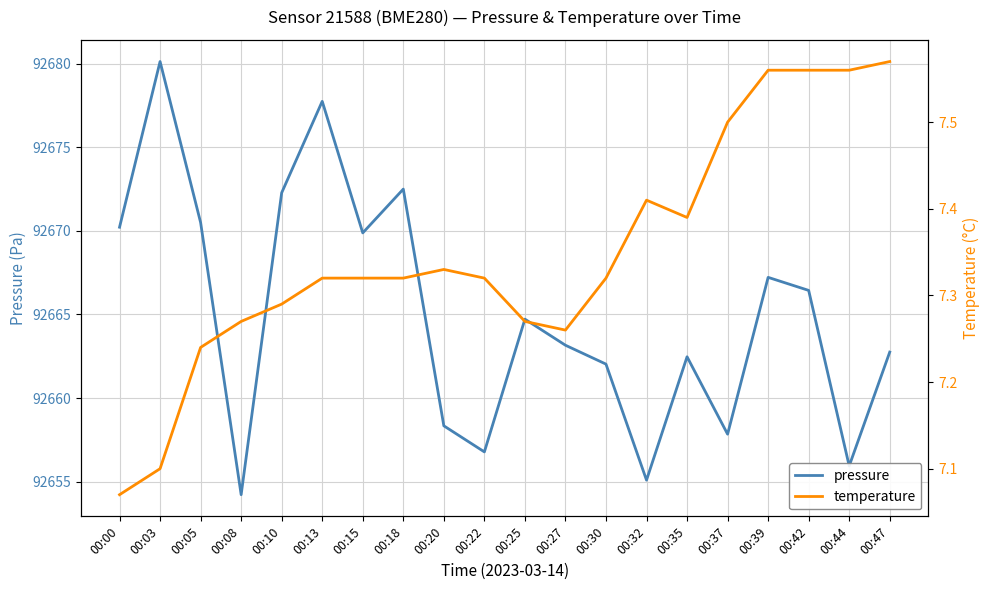

At how many categories does at least one series exceed 65542?

20